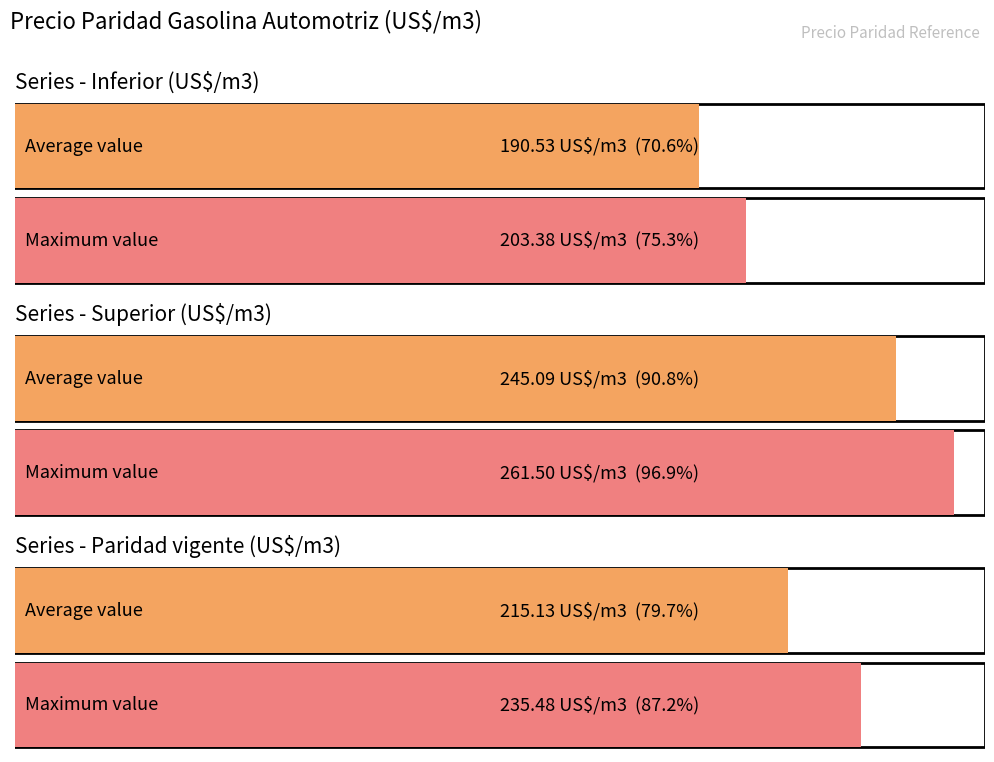

List the series in order of their peak value, highest first.

Superior (US$/m3), Paridad vigente (US$/m3), Inferior (US$/m3)